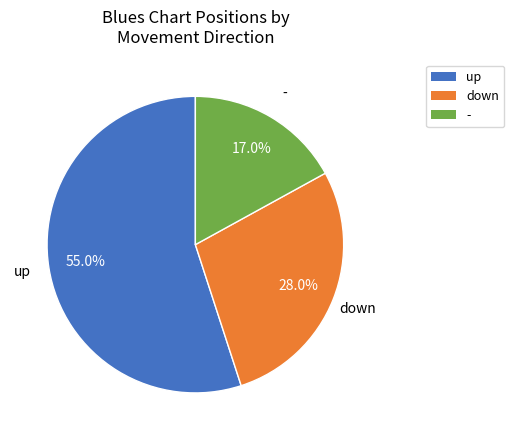

To the nearest percent, what is the average slice percentage?

33%